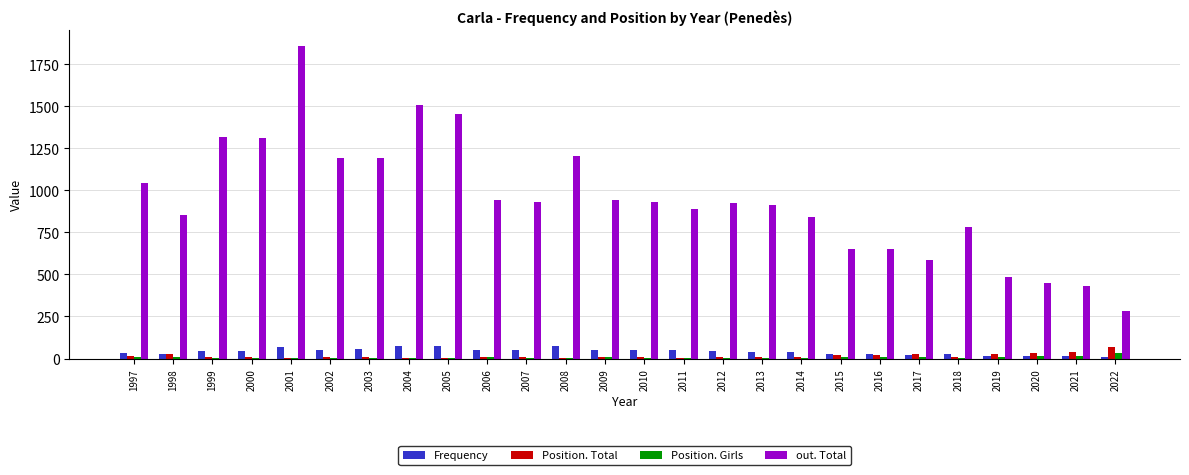

True or false: Frequency has a value of 74 at 2005.

True